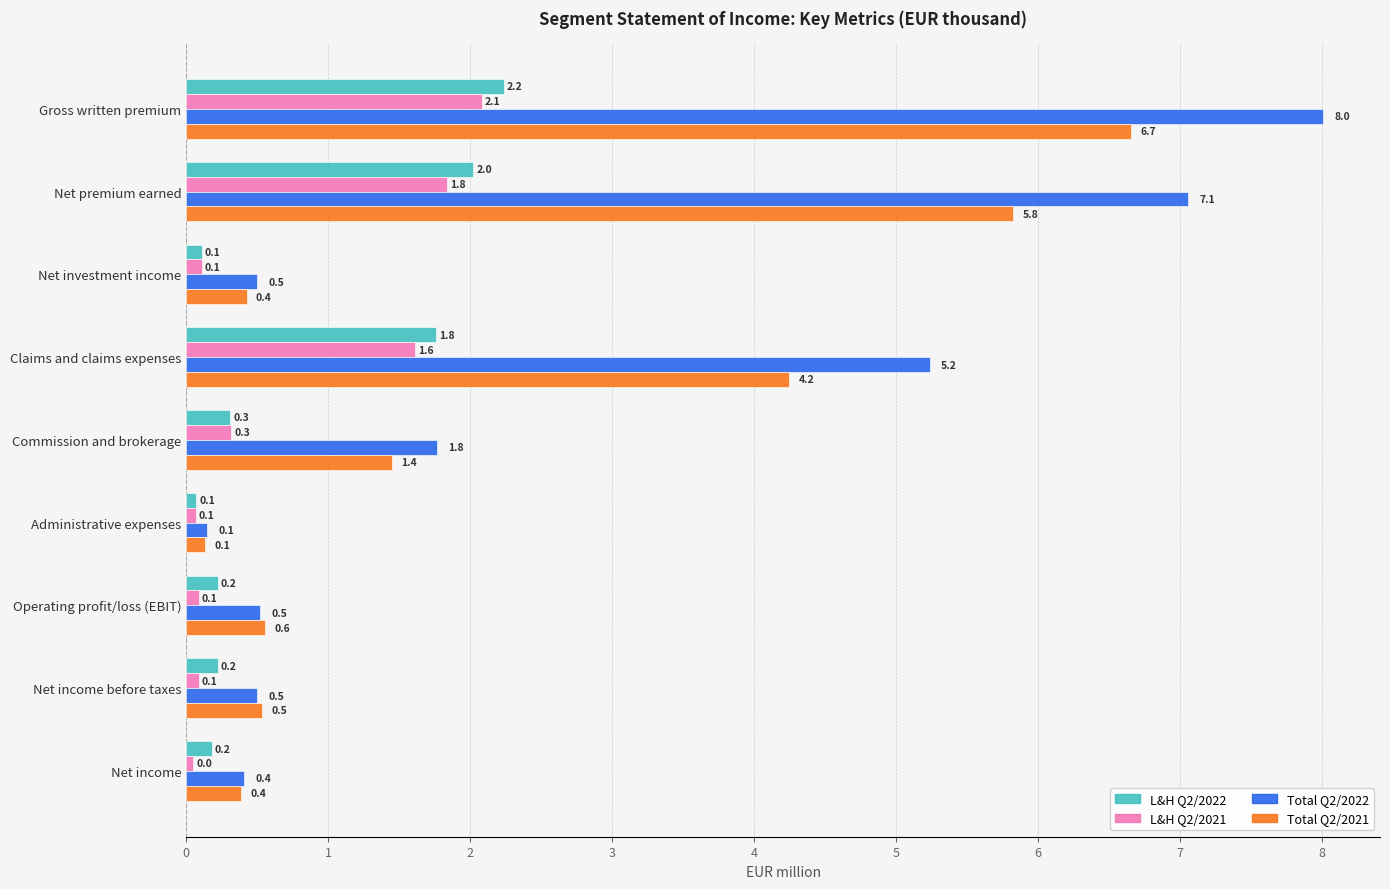

What are all the series names shown in the legend?

L&H Q2/2022, L&H Q2/2021, Total Q2/2022, Total Q2/2021